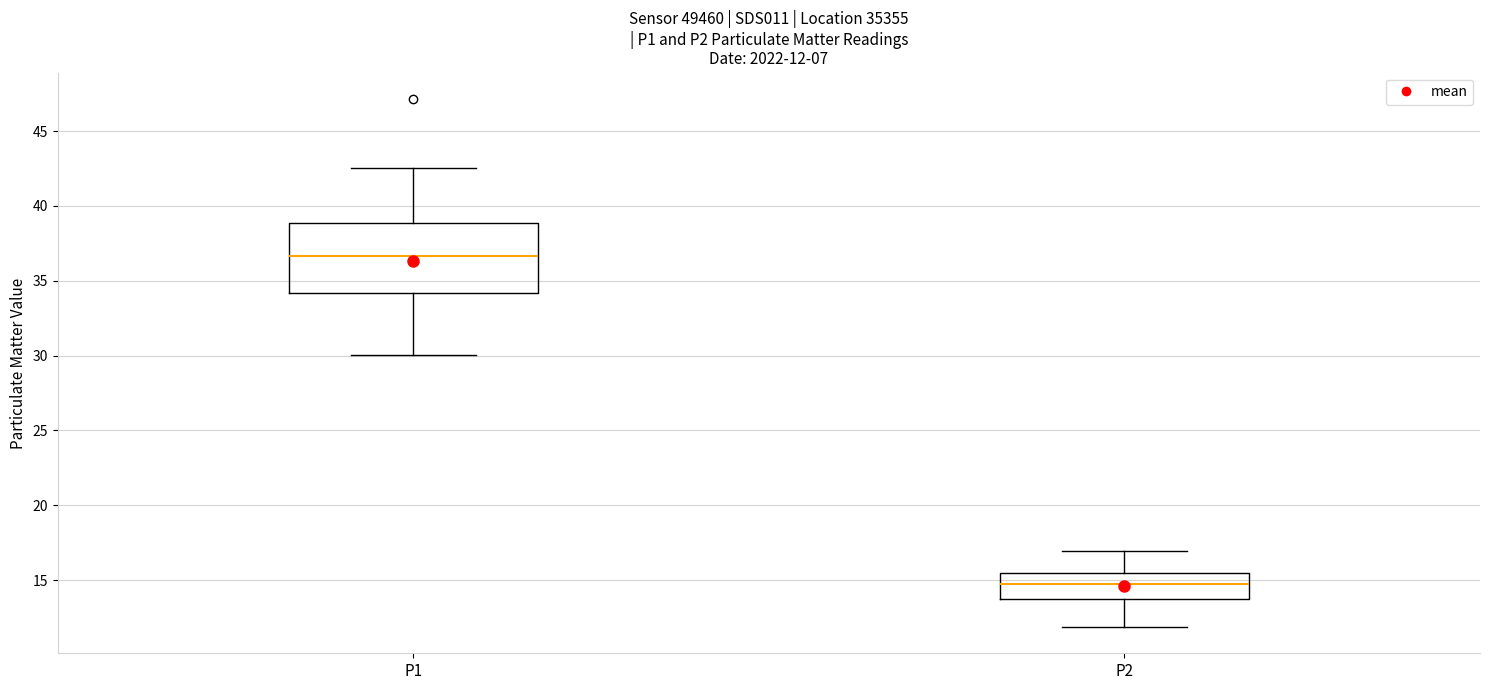

Which box is the tallest, from its lower edge to its upper edge?

P1